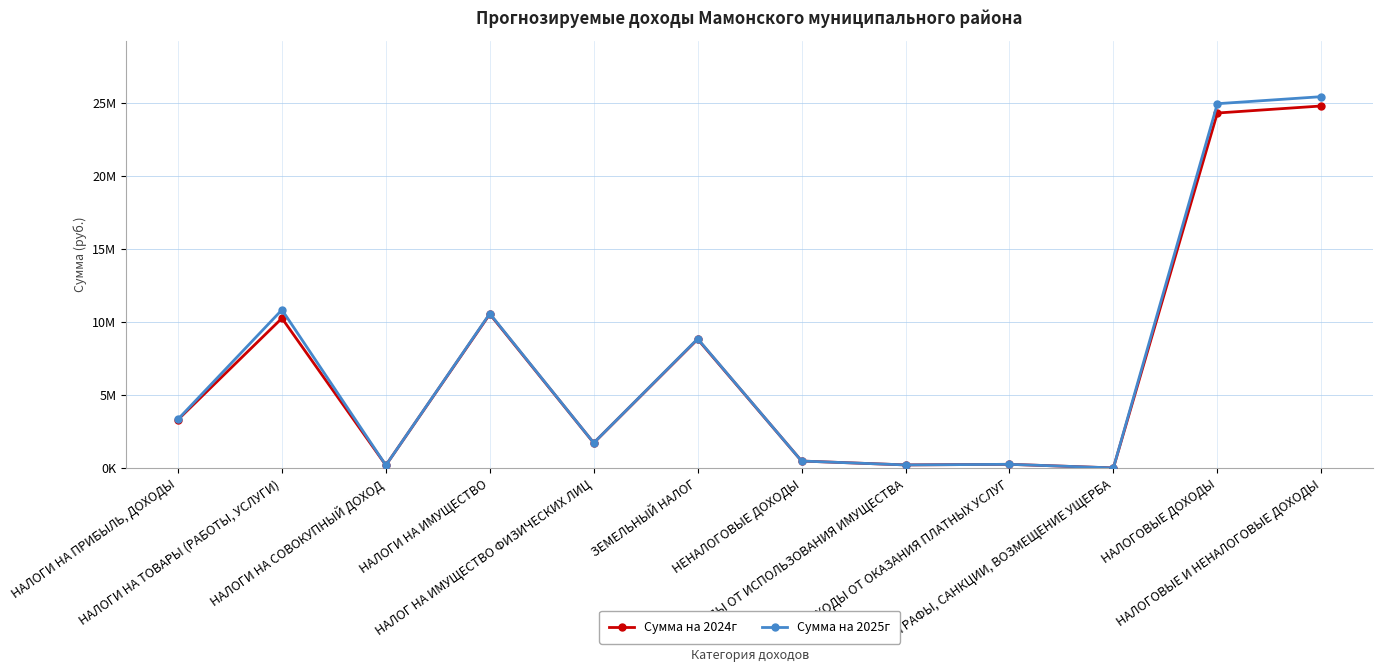

Is this an area chart (filled region under the line)?

No